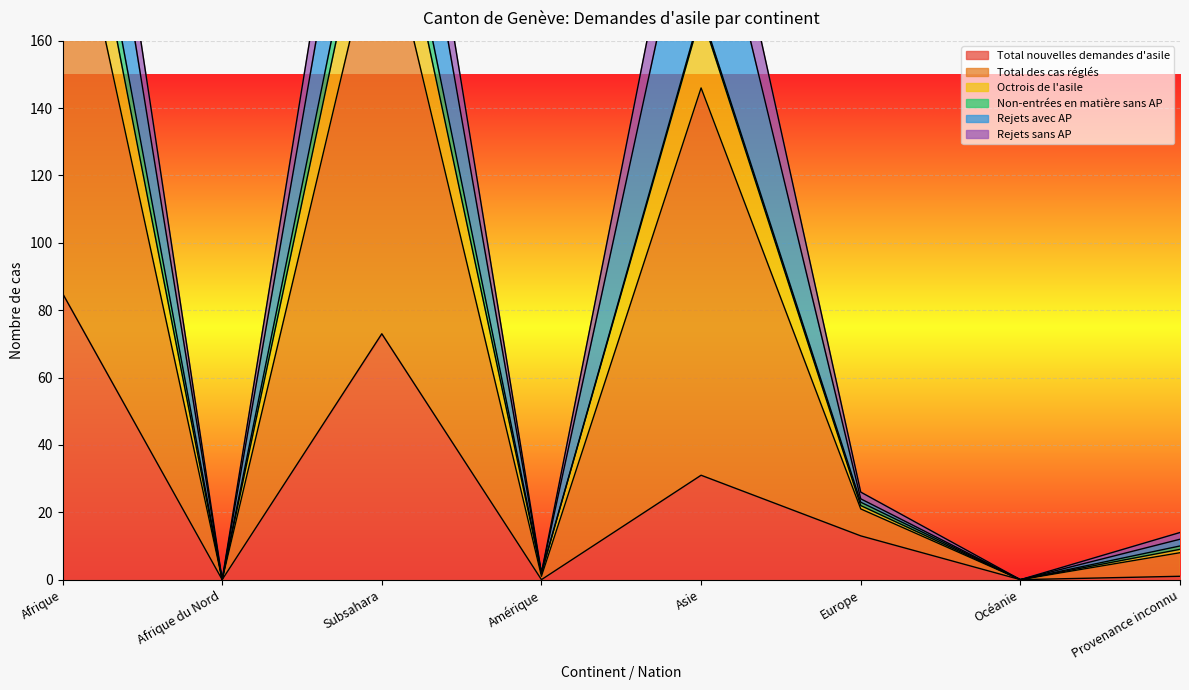

At which label is Rejets sans AP closest to 121?

Asie